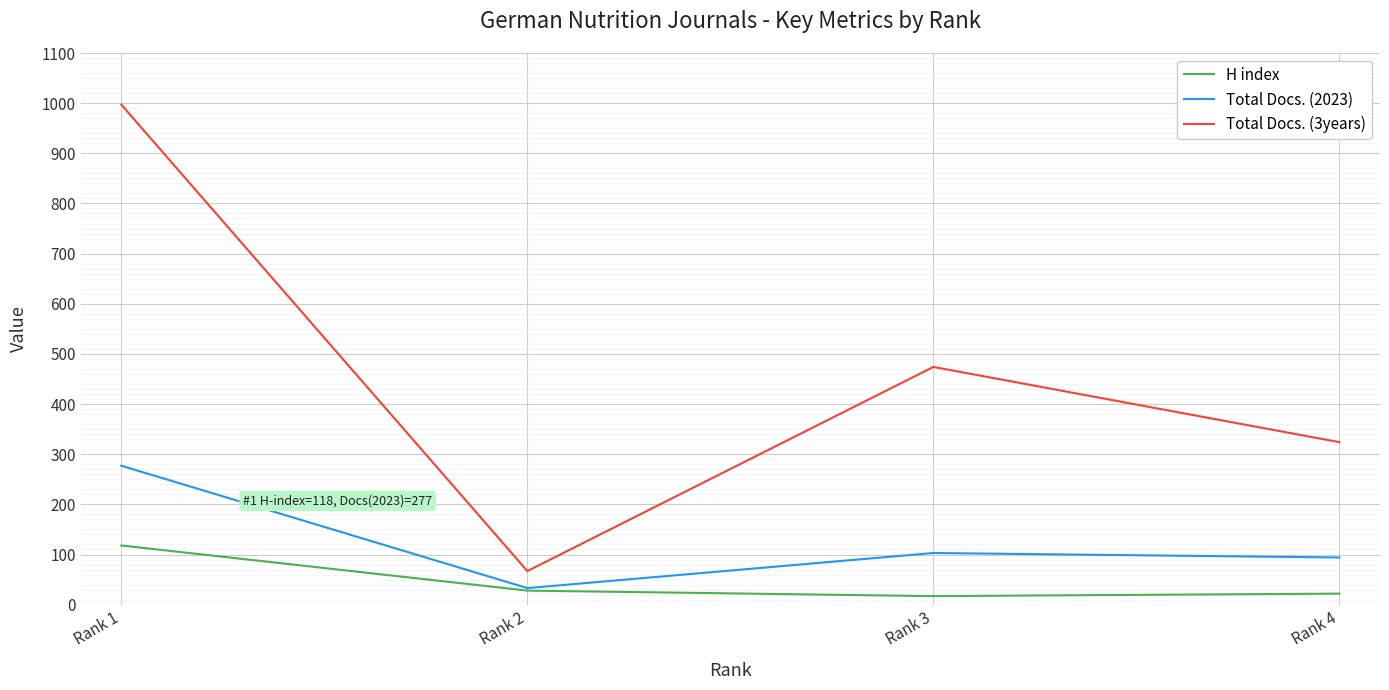

Which series has the largest range (max minus min)?

Total Docs. (3years)